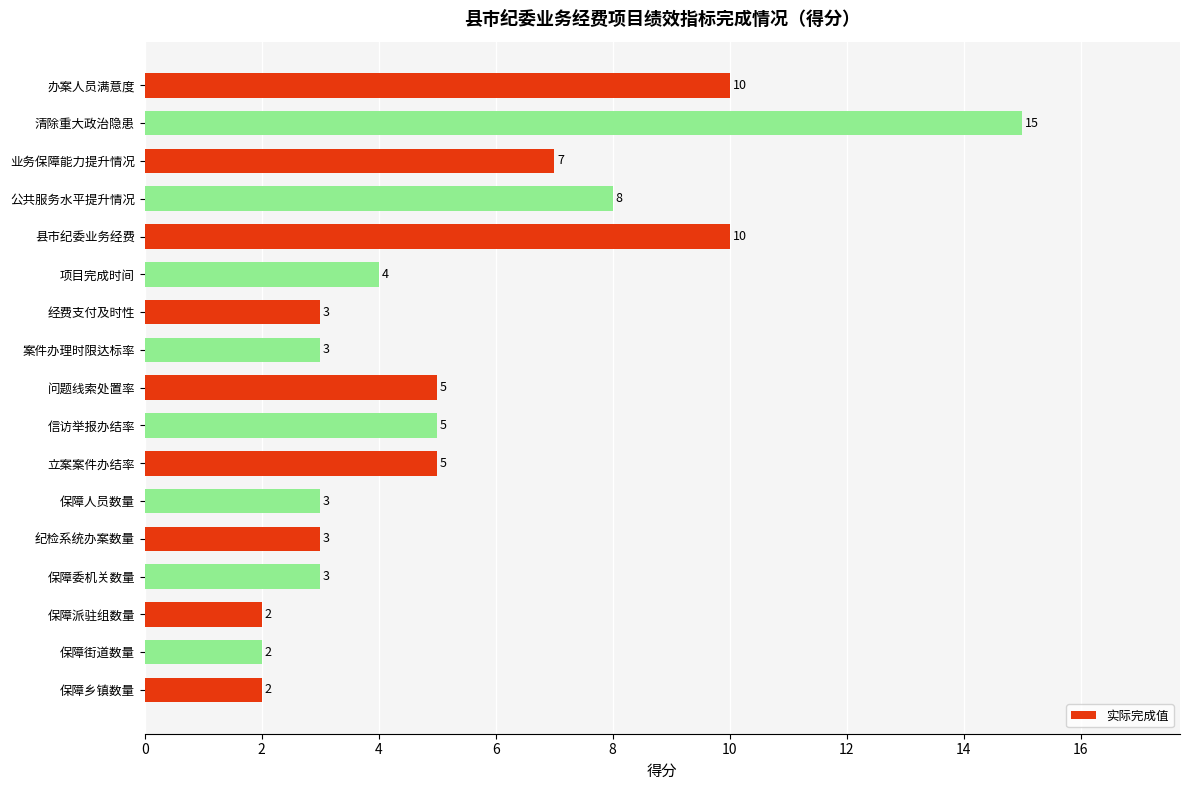

How many values are below 4?

8